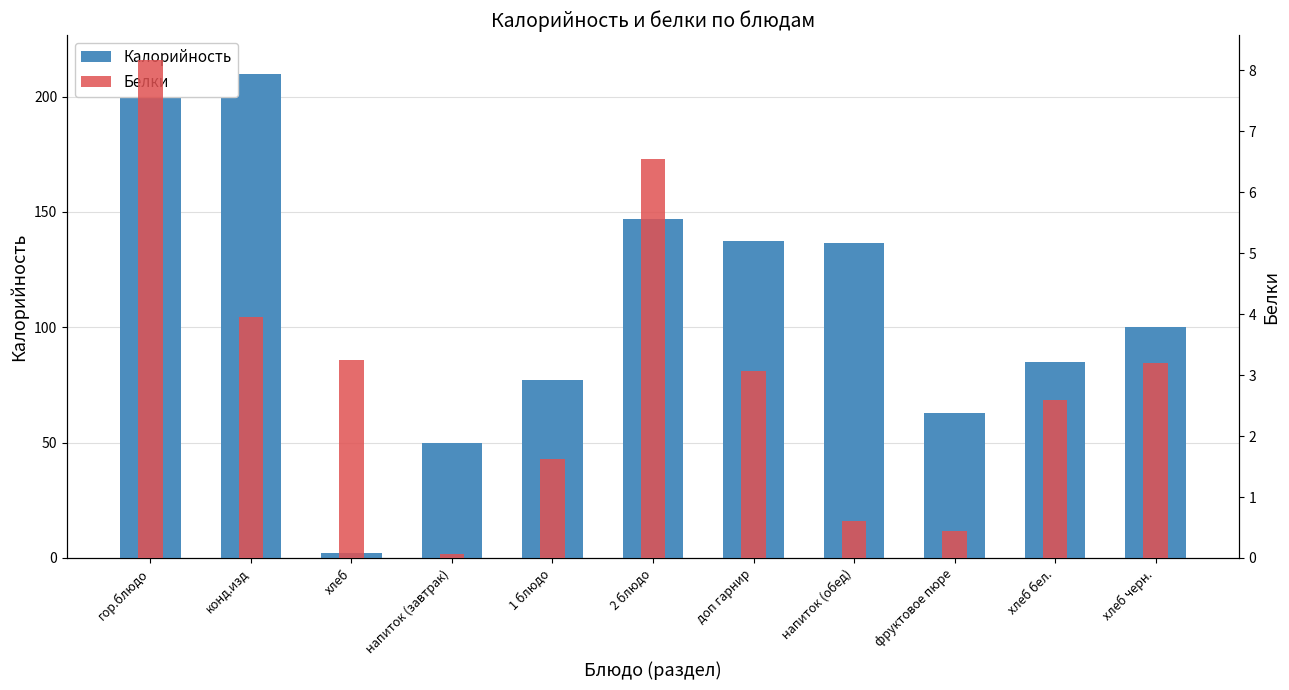

What is the difference between the highest and lowest values at хлеб бел.?

82.4